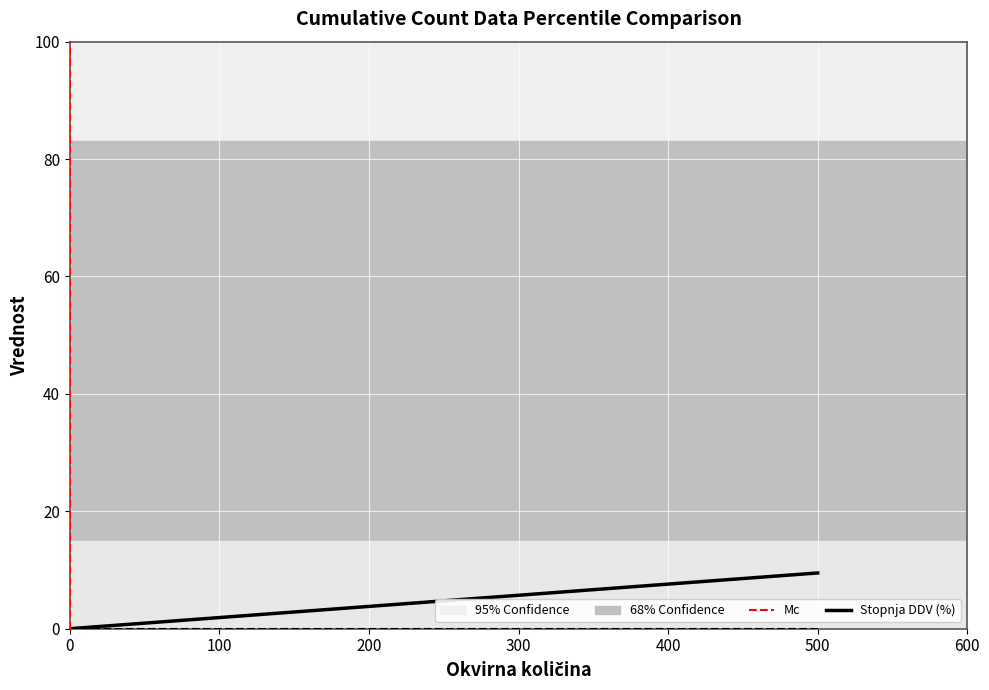

What is the sum of the Mc values at 0 and 100?

1.0